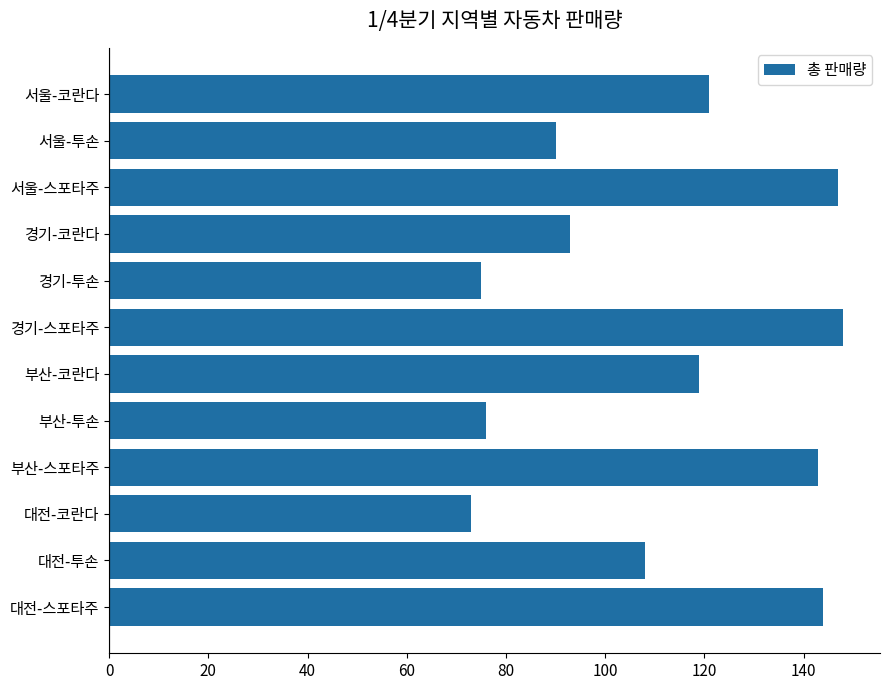

The value at 경기-투손 is 75. True or false?

True